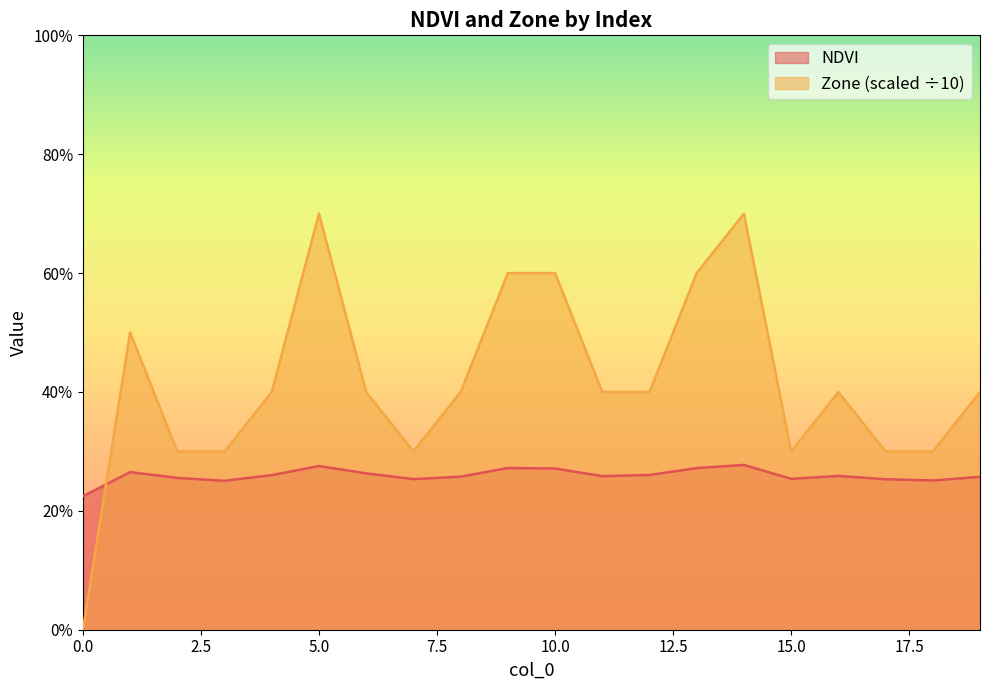

What is the total value across all series at 5?

1.0